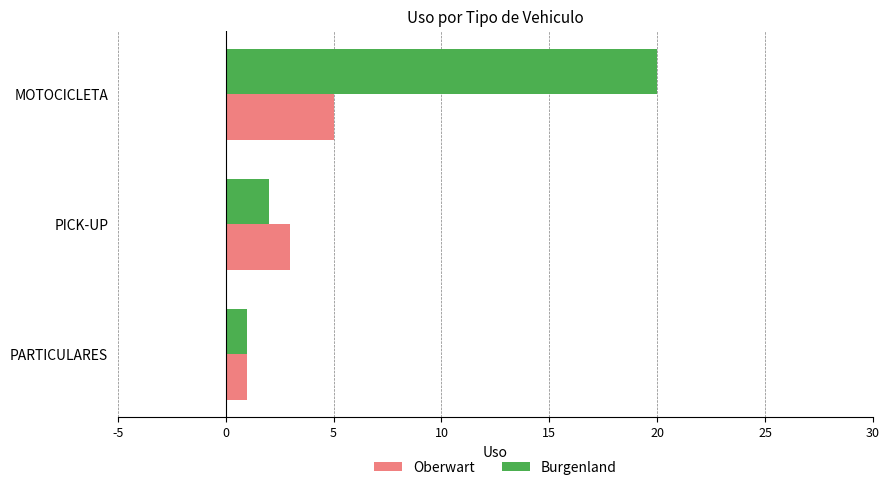

Is it true that Burgenland equals 2 at PICK-UP?

True